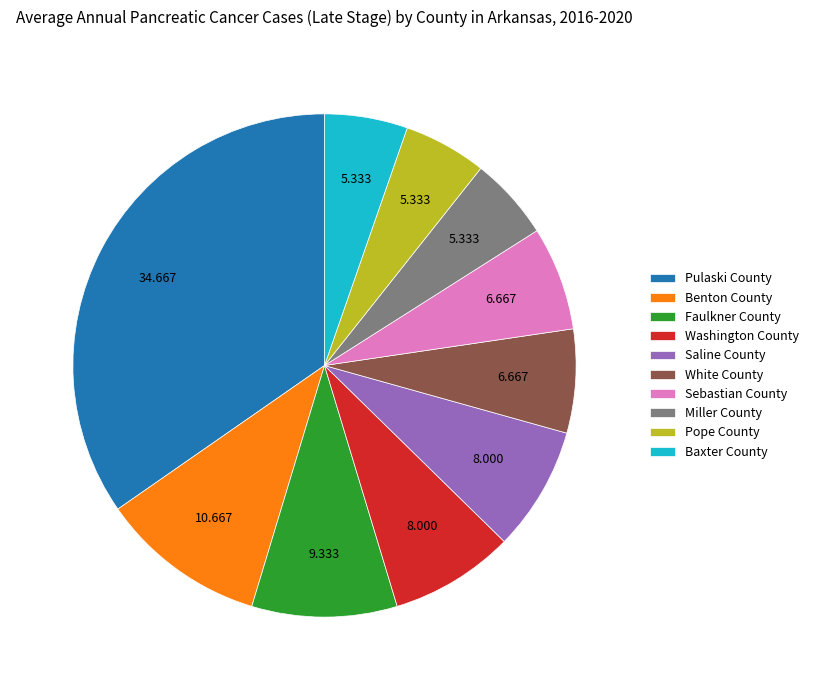

Is the sum of Saline County and Baxter County greater than half?

No